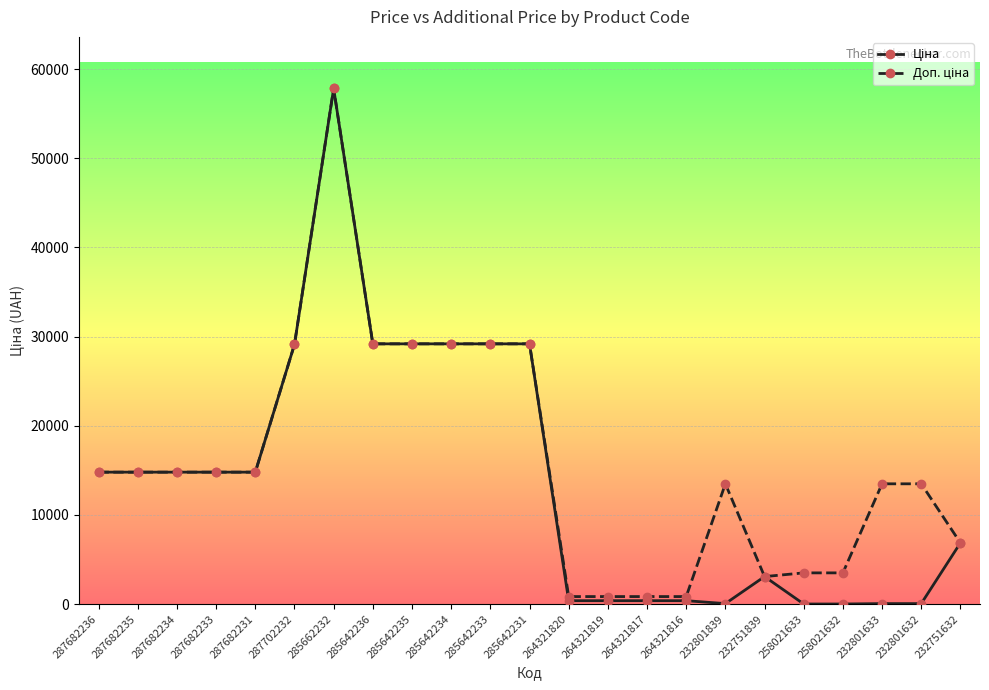

What is the spread (max minus min) of values at 264321816?

462.1